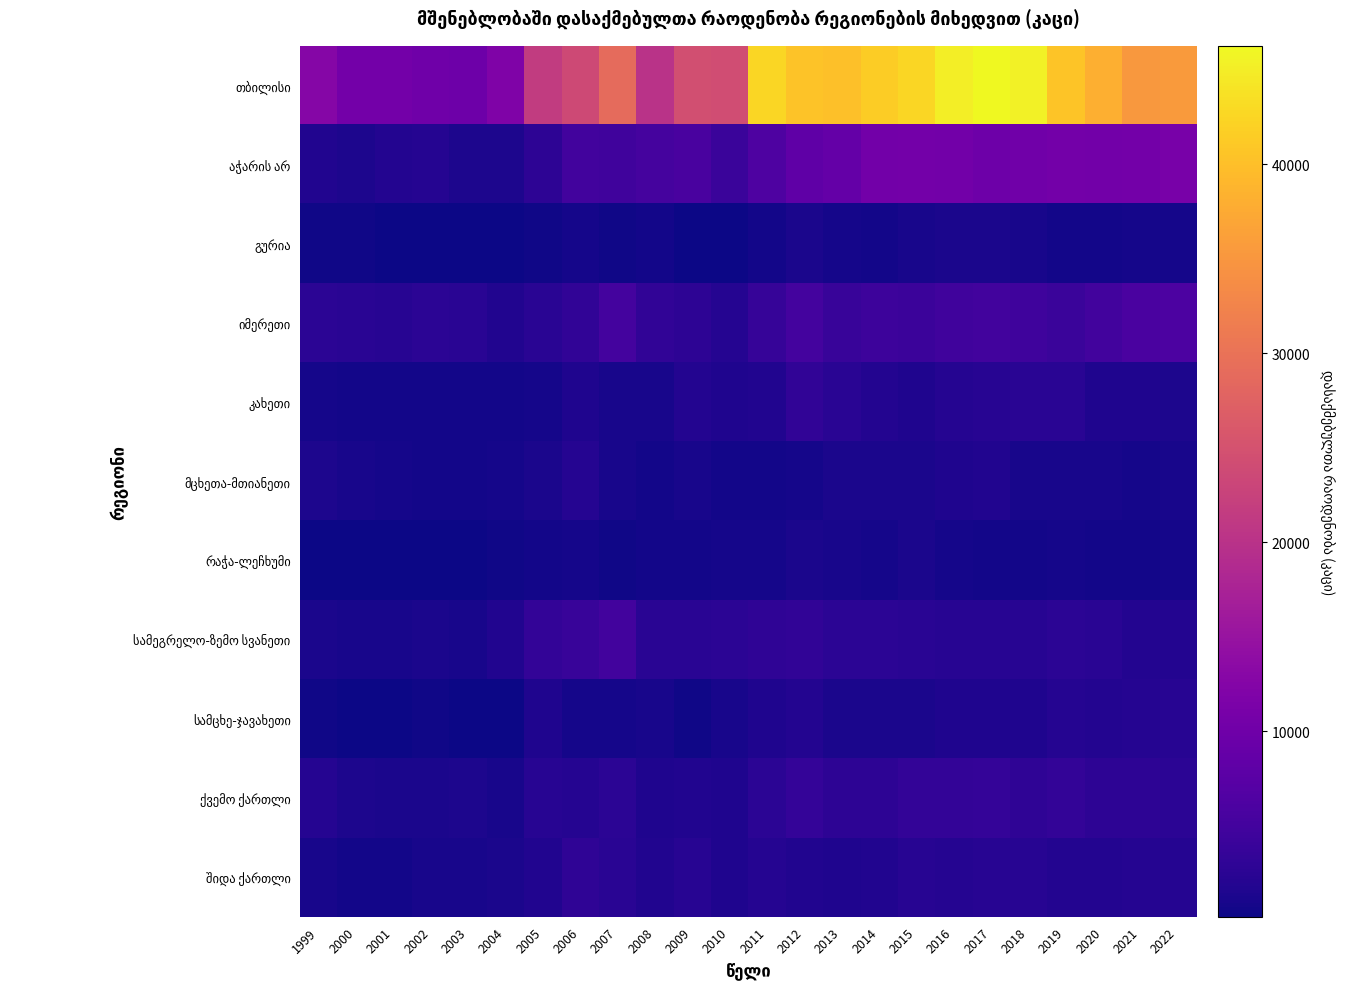

Between 2012 and 2022, which series saw the biggest shift?

თბილისი